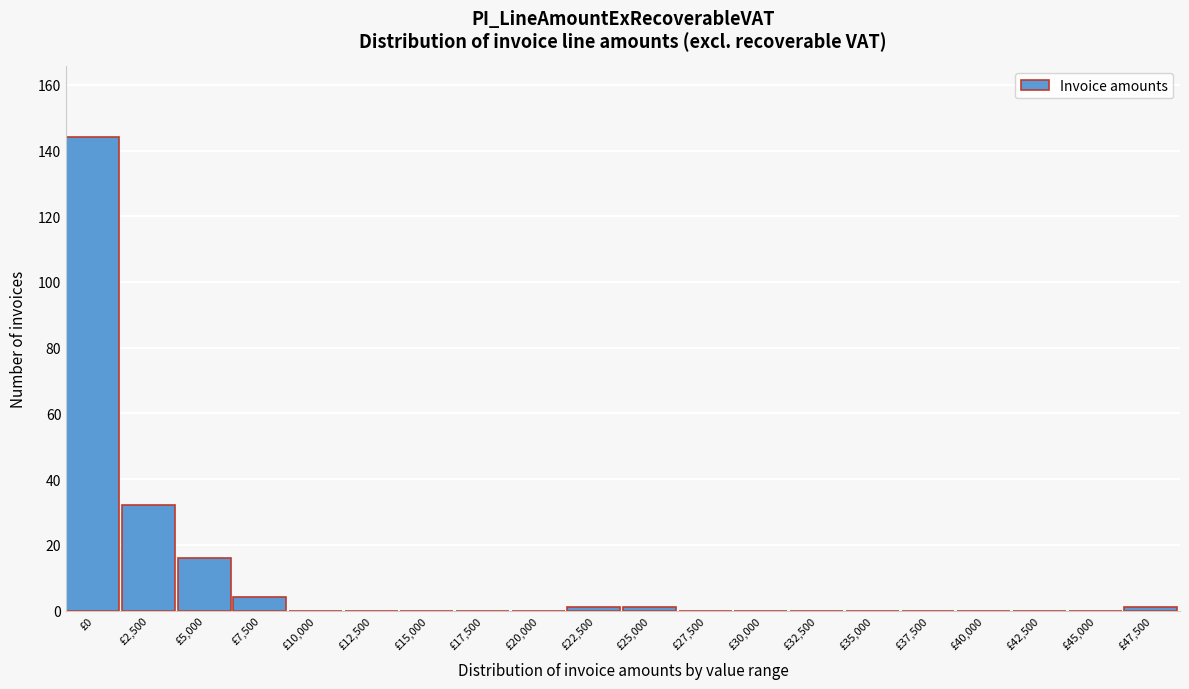

Reading left to right, list all the values displayed in this chart.

£0=144	£2,500=32	£5,000=16	£7,500=4	£10,000=0	£12,500=0	£15,000=0	£17,500=0	£20,000=0	£22,500=1	£25,000=1	£27,500=0	£30,000=0	£32,500=0	£35,000=0	£37,500=0	£40,000=0	£42,500=0	£45,000=0	£47,500=1